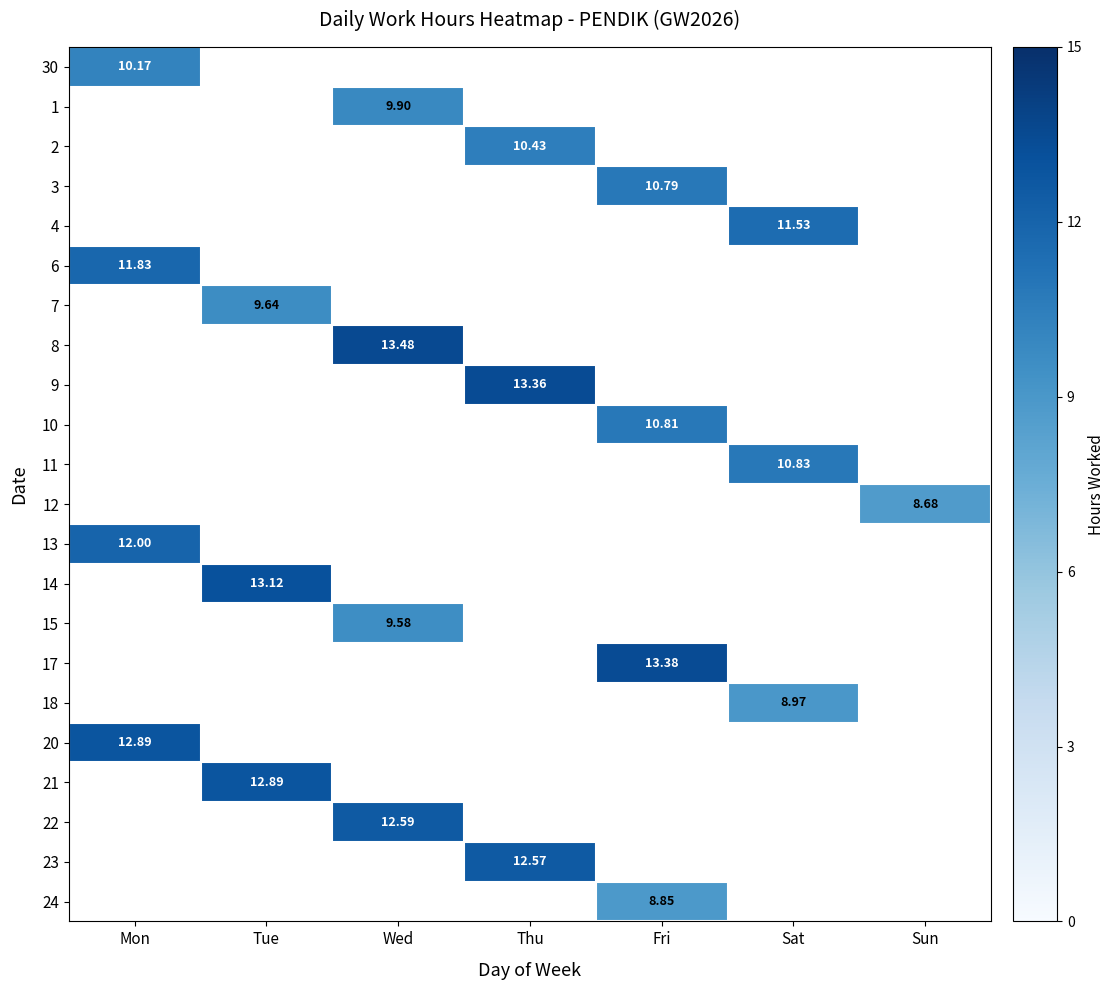

At how many categories does at least one series exceed 10?

6